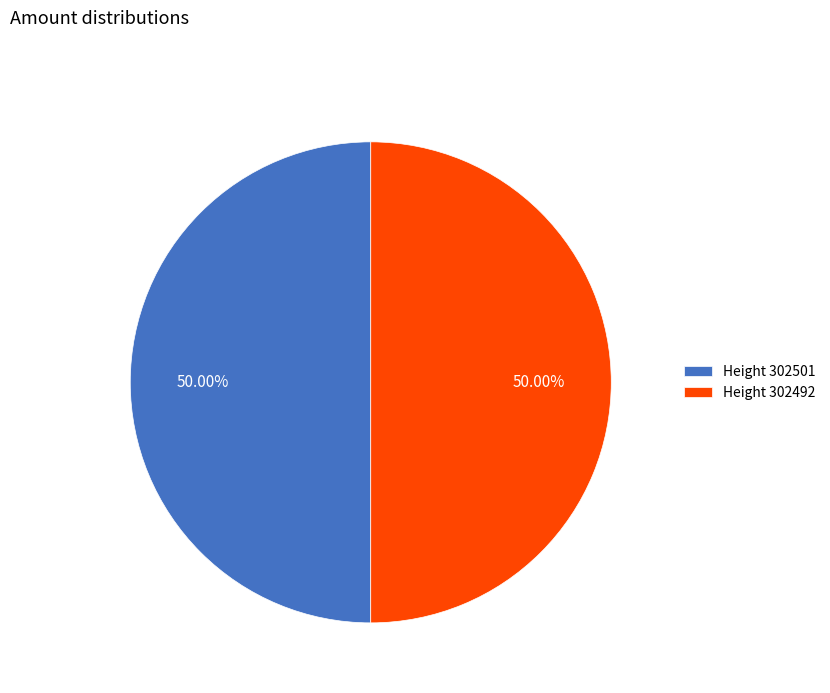

What is the ratio of the value at Height 302501 to the value at Height 302492?

1.0